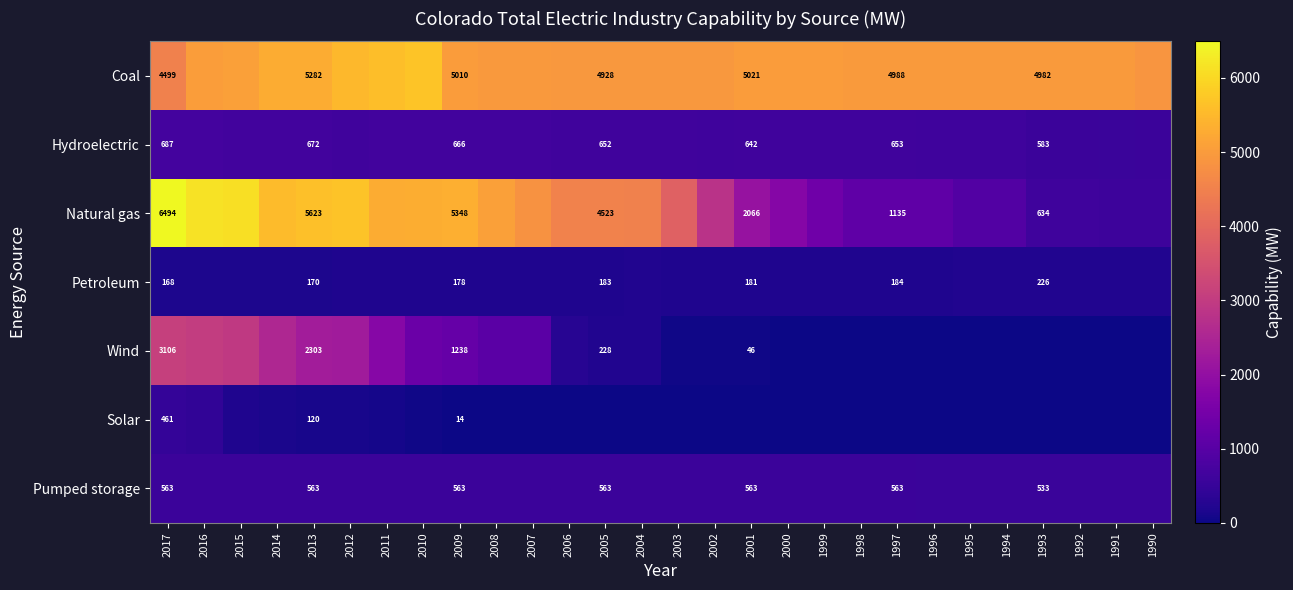

True or false: Solar has a value of 61 at 2013.

False